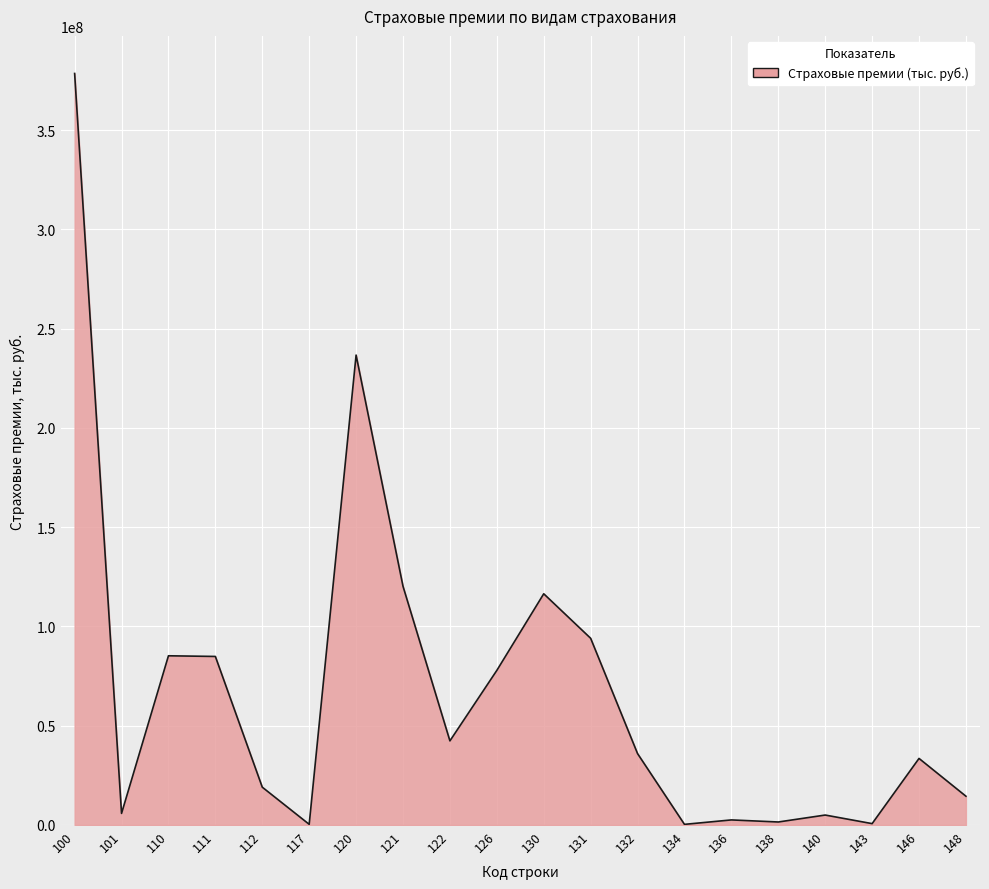

Which category has the highest value across all series?

100